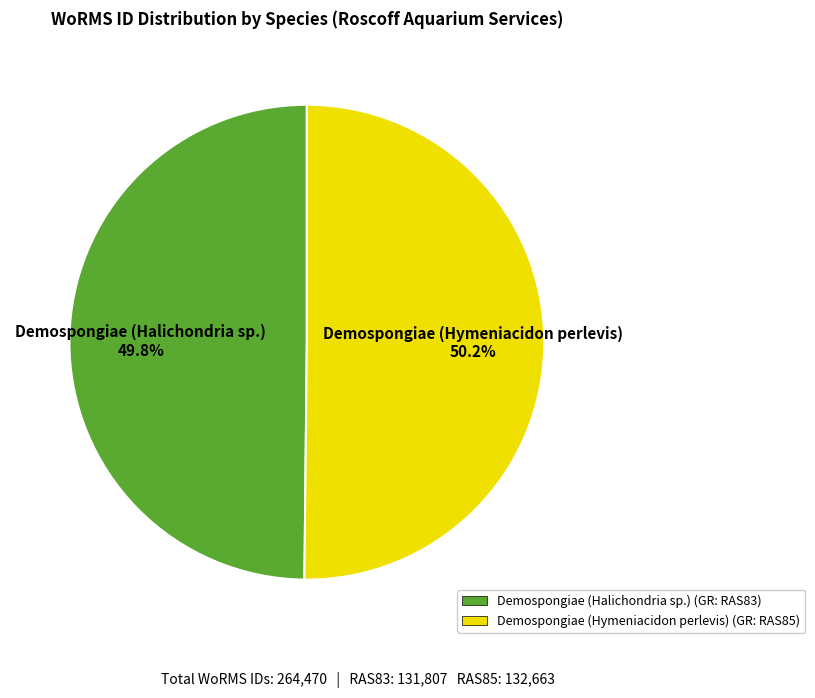

What percentage do Demospongiae (Hymeniacidon perlevis) and Demospongiae (Halichondria sp.) together represent?

100.0%